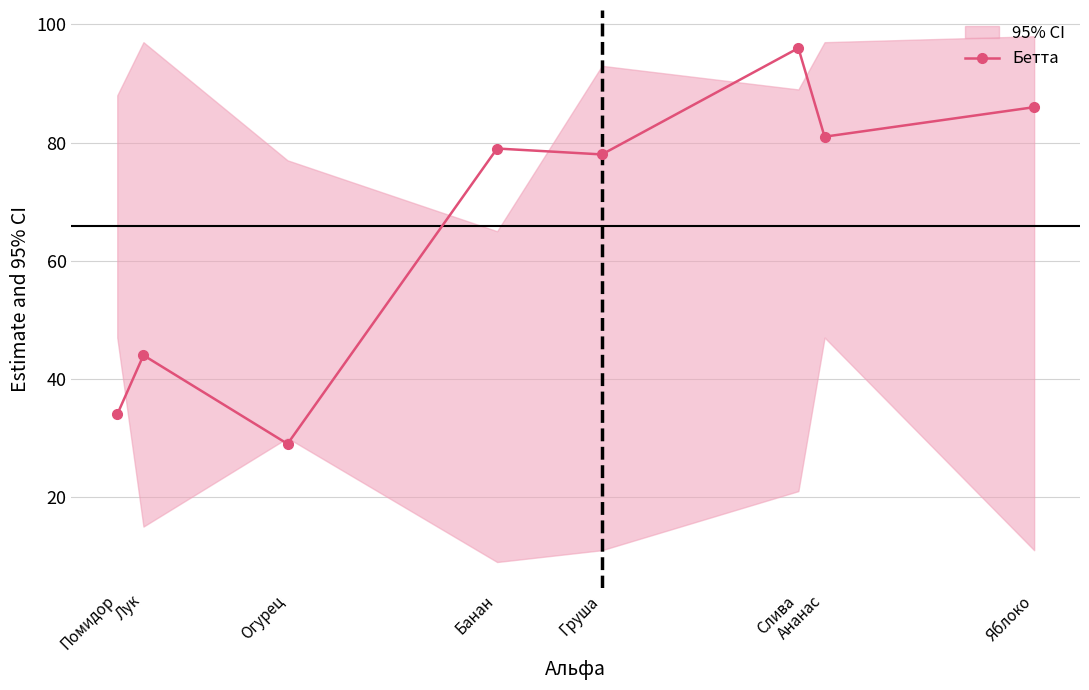

The value at Груша is 78. True or false?

True